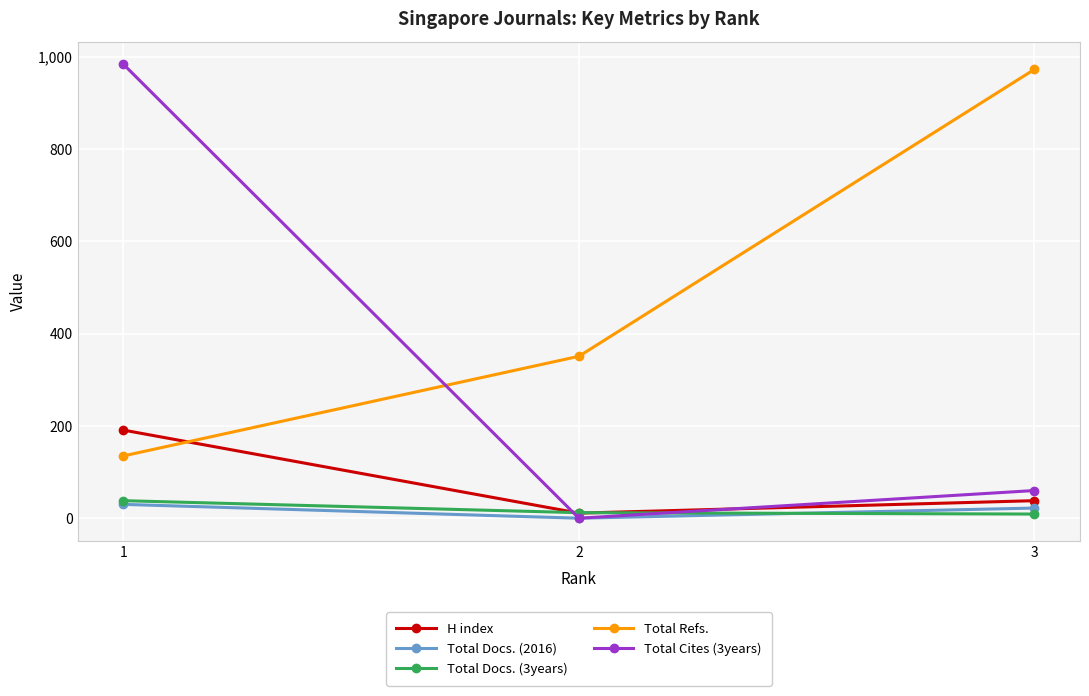

What is the average value of the H index series?

80